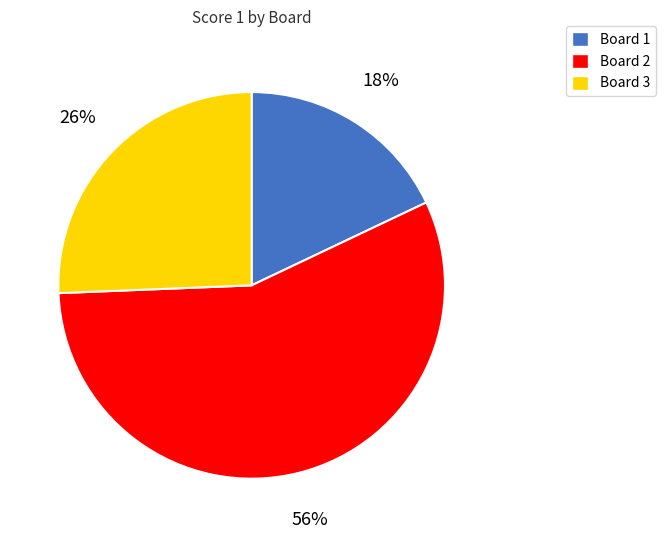

What is the smallest slice in the pie chart?

Board 1